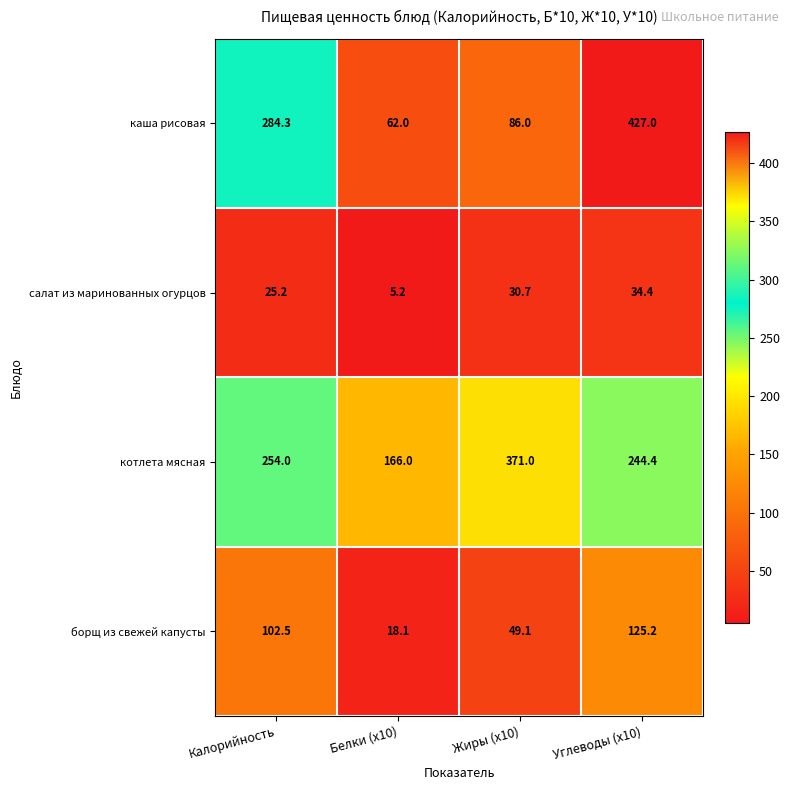

How many data points does each series have?

4